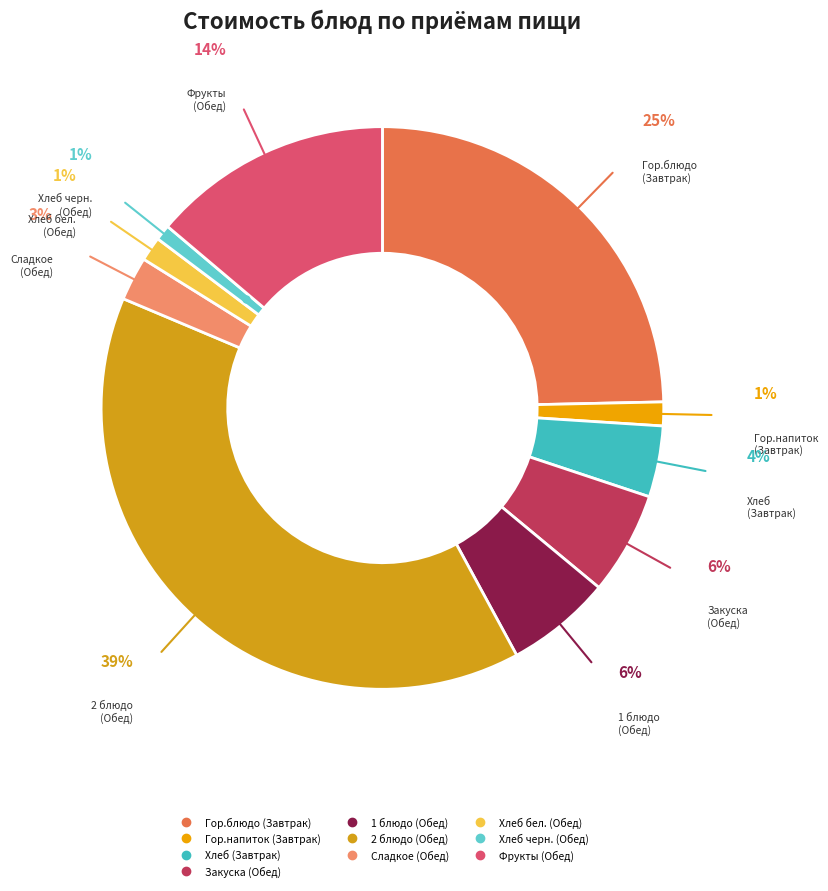

What is the largest slice in the pie chart?

2 блюдо (Обед)